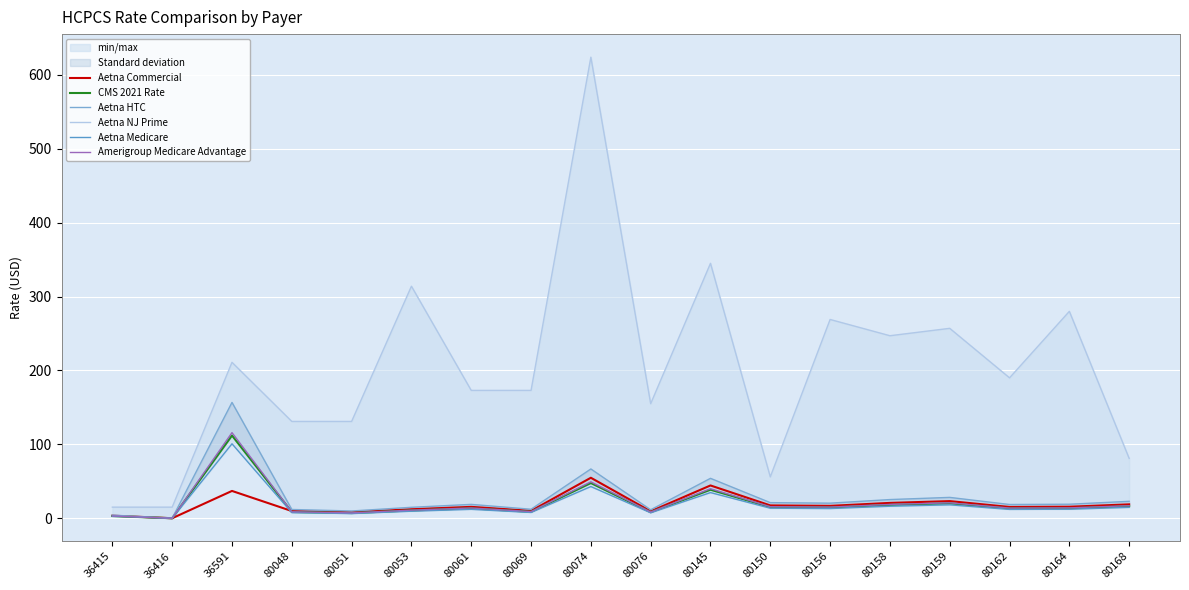

What is the sum of all Amerigroup Medicare Advantage values?

381.3